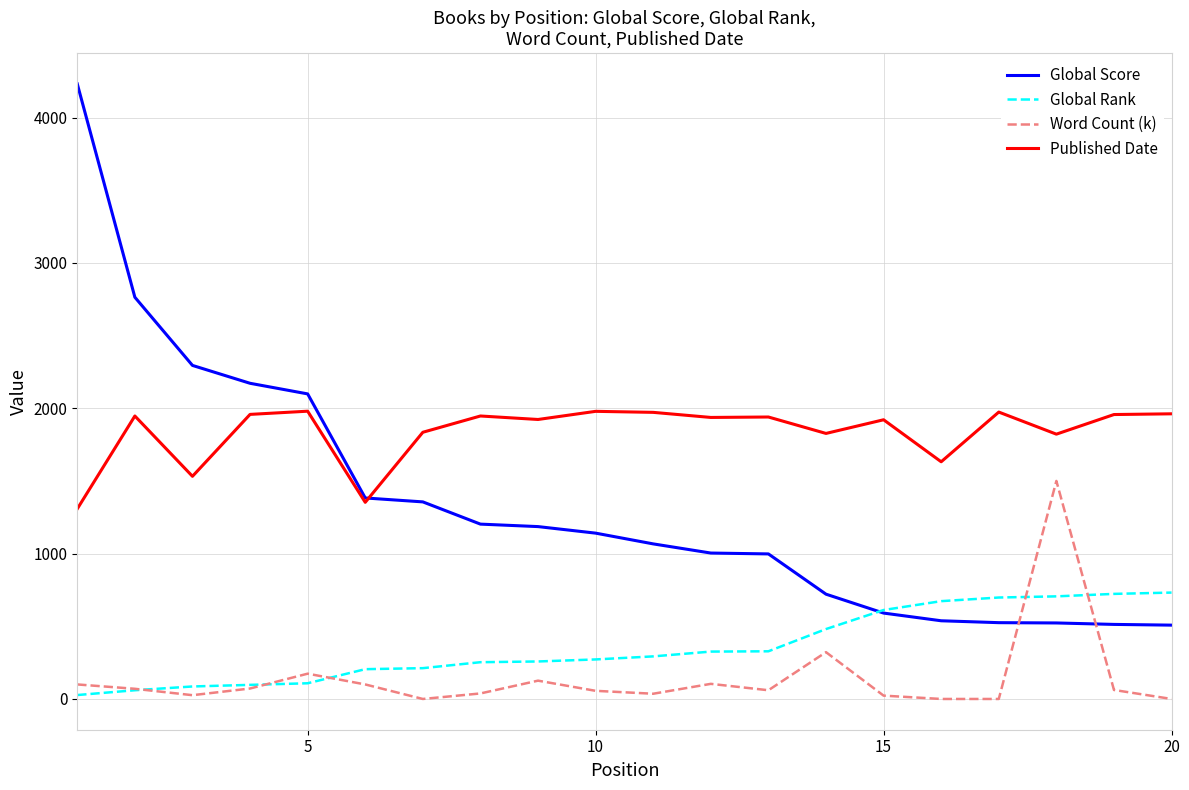

Which series has the largest total across all categories?

Published Date